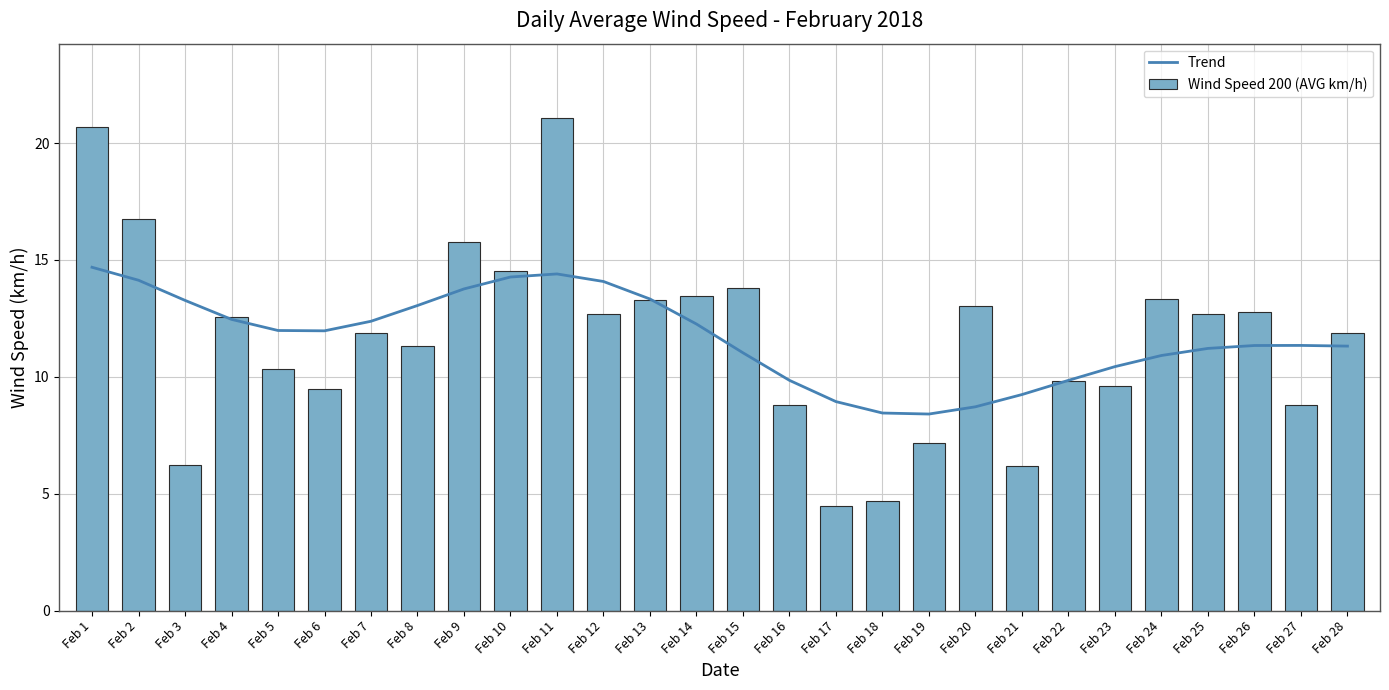

What is the value of the Wind Speed 200 (AVG km/h) bar at the 17th from the left?

4.5